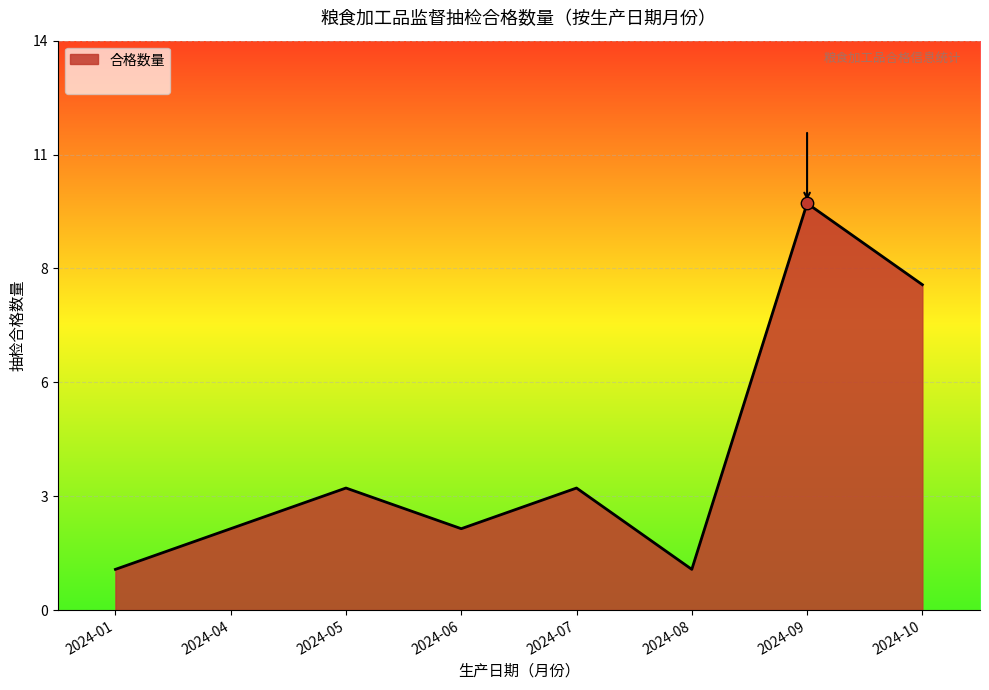

Approximately how many times larger is the value at 2024-10 compared to 2024-08?

8.0